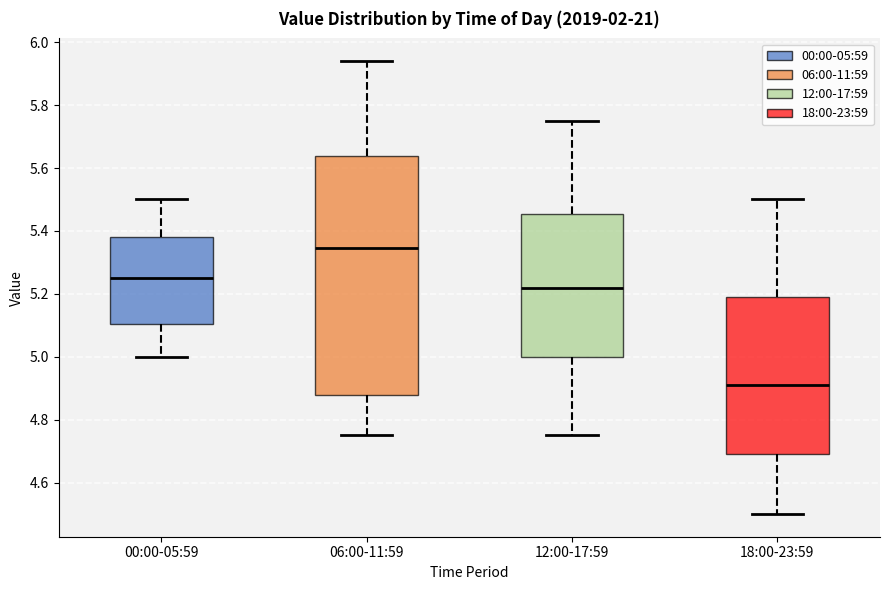

Which box has the highest median line?

06:00-11:59